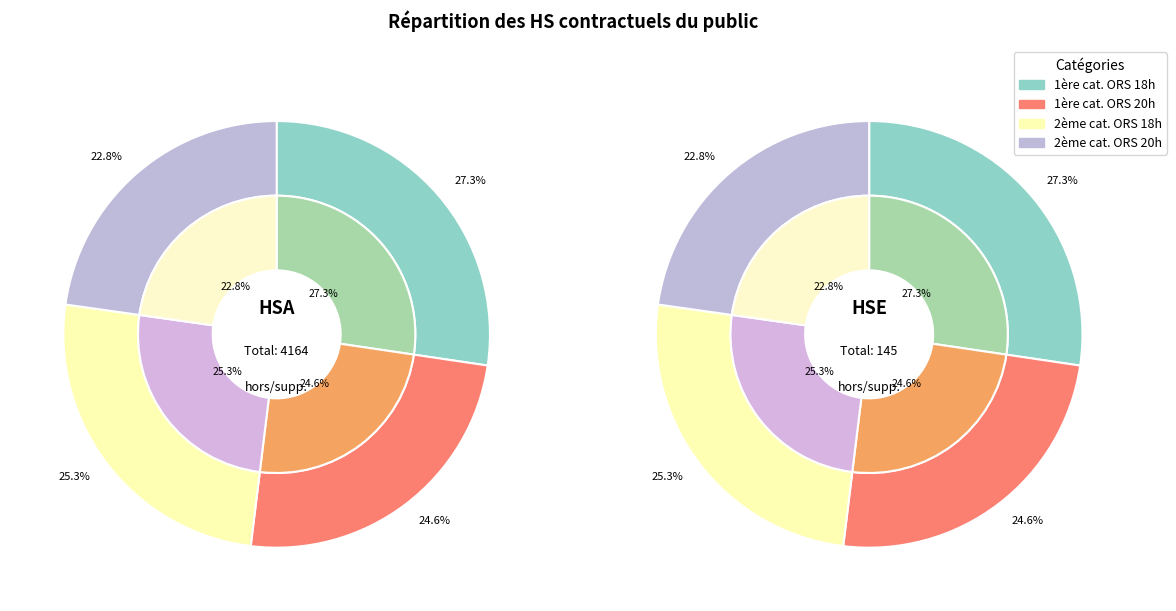

Which category has the biggest portion of the pie?

1ère cat. ORS 18h